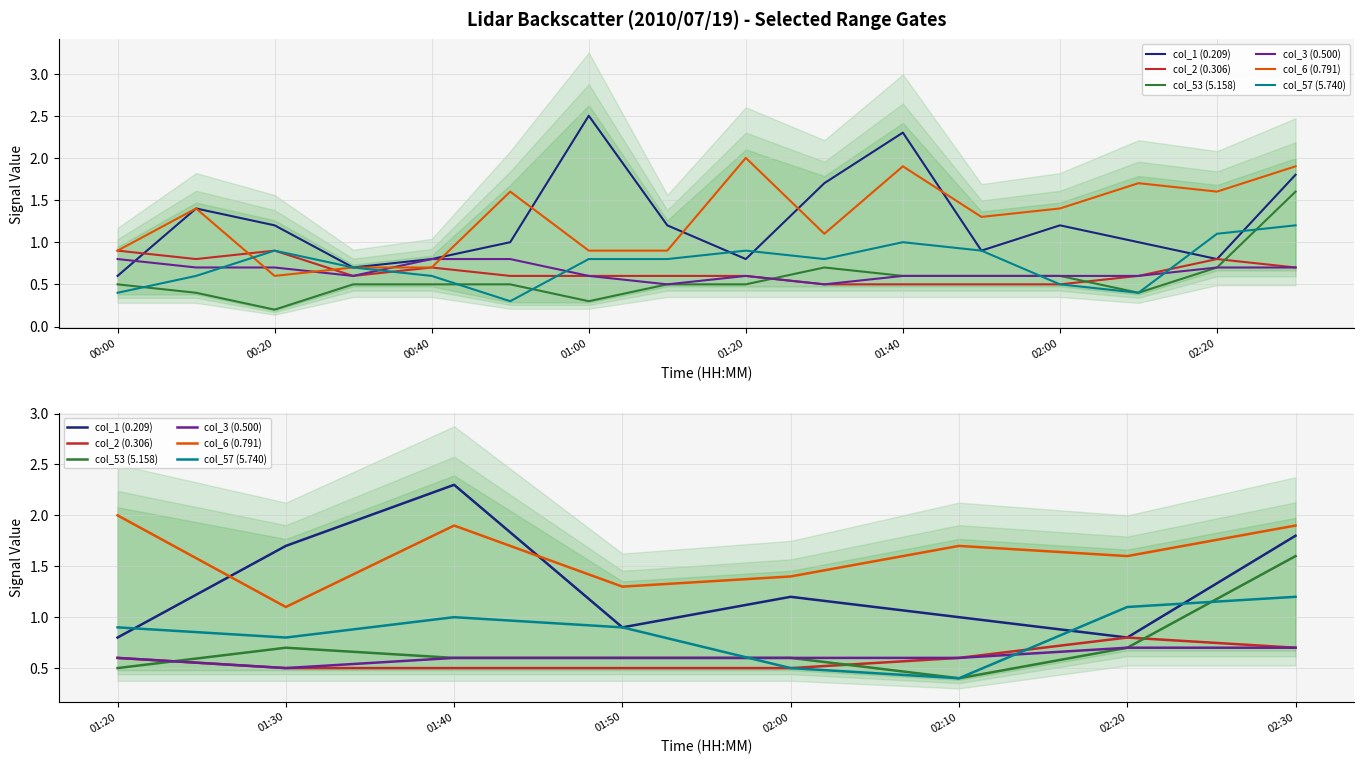

What position from the left is 01:50?

4